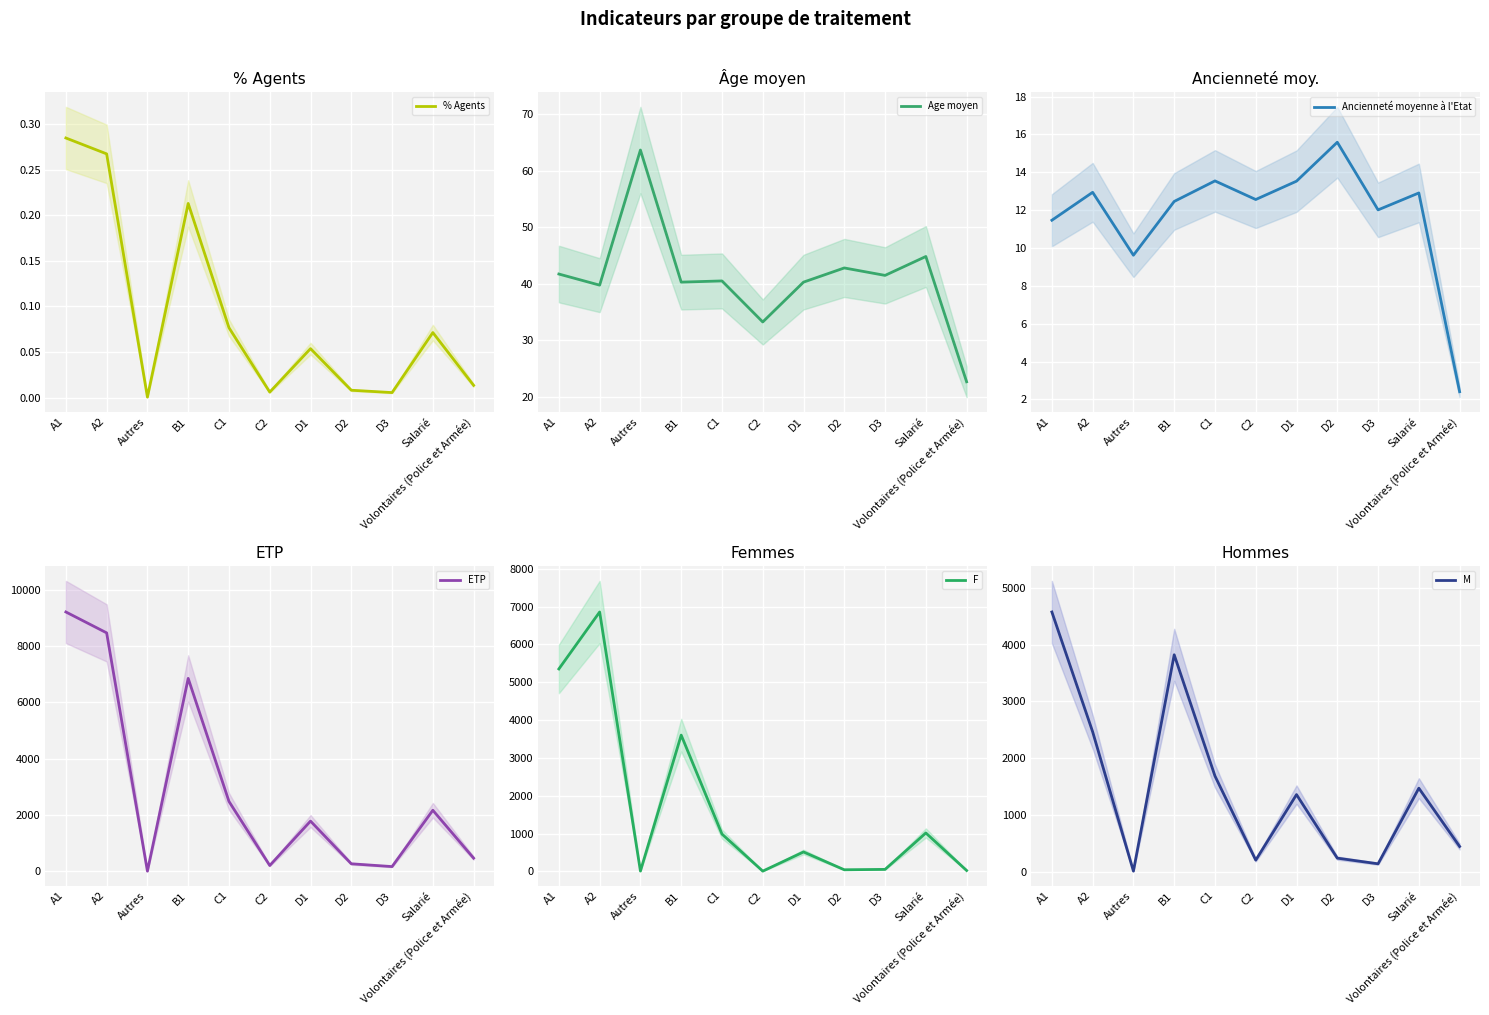

Count the number of categories in the chart.

11